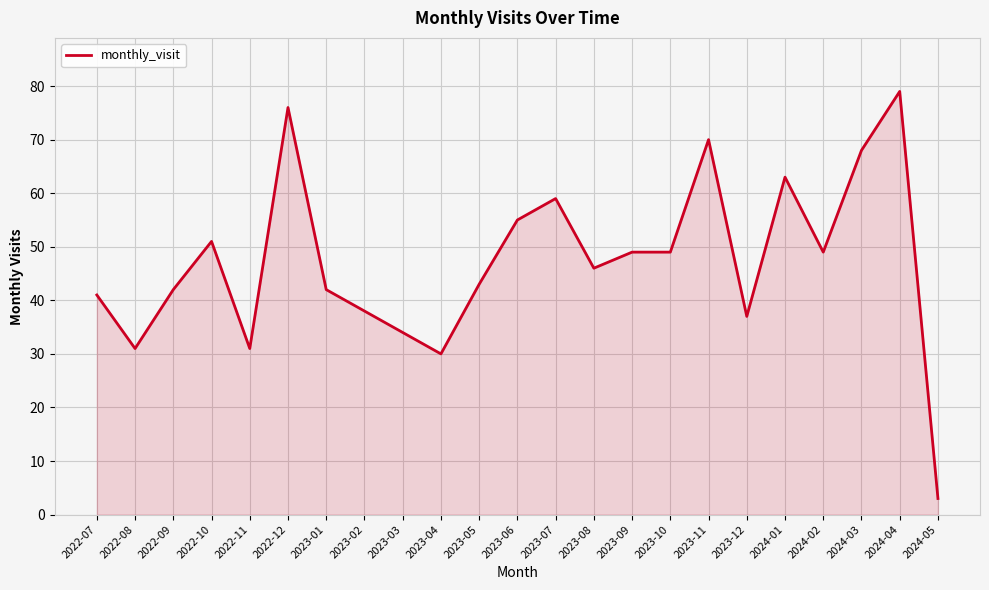

What is the change in value from 2023-10 to 2023-11?

+21